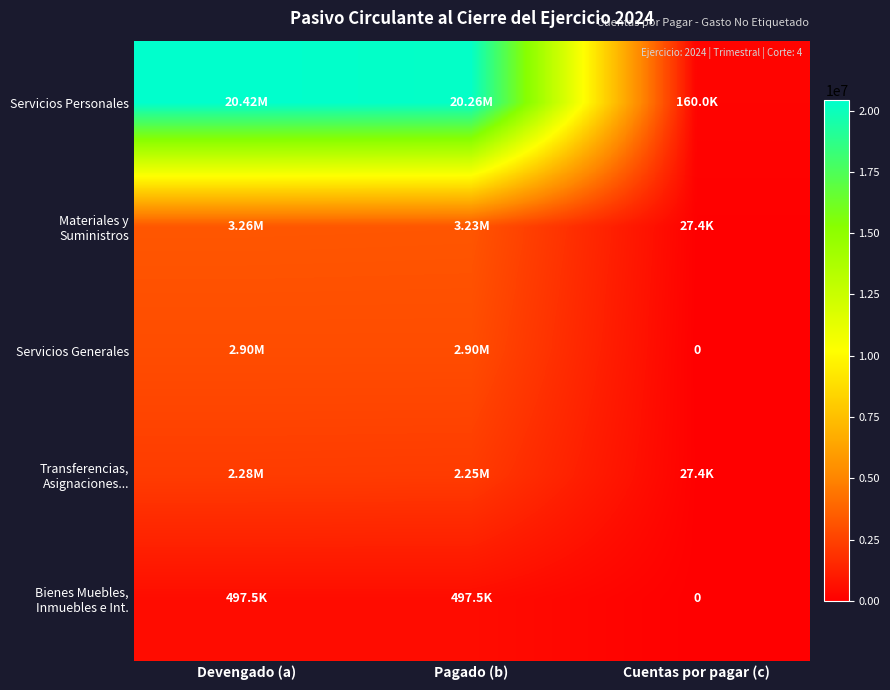

At which category is the sum across all series the highest?

Devengado (a)